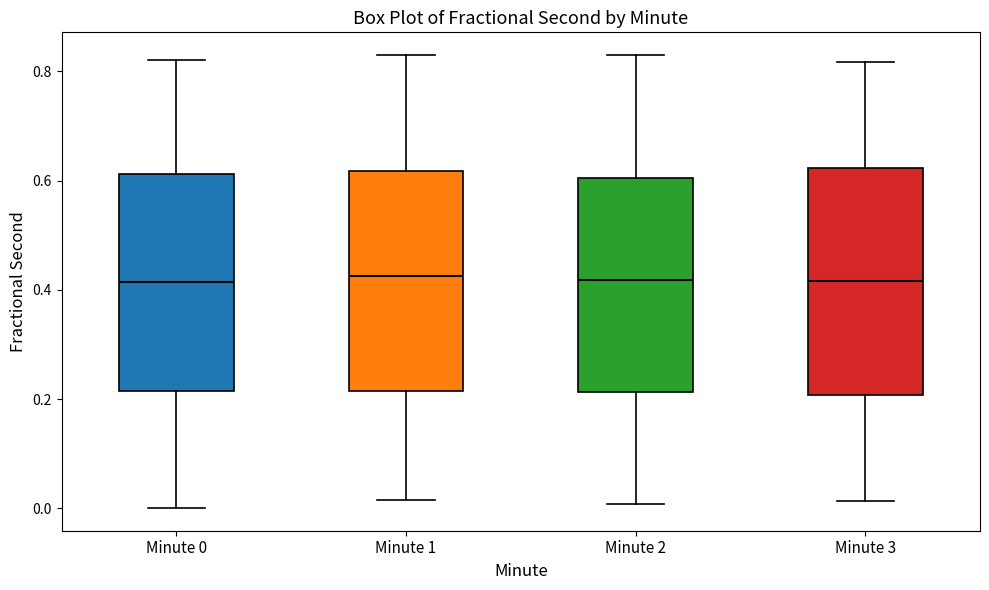

Reading left to right, read every box against the y-axis: the position of its median line, the range the box covers, and the ends of its whiskers. The values are not printed on the chart, so give them approximately, as read against the axis.

Minute 0: median 0.42, box 0.22 to 0.62, whiskers 0.00 to 0.82
Minute 1: median 0.42, box 0.22 to 0.62, whiskers 0.02 to 0.84
Minute 2: median 0.42, box 0.22 to 0.60, whiskers 0.00 to 0.82
Minute 3: median 0.42, box 0.20 to 0.62, whiskers 0.02 to 0.82